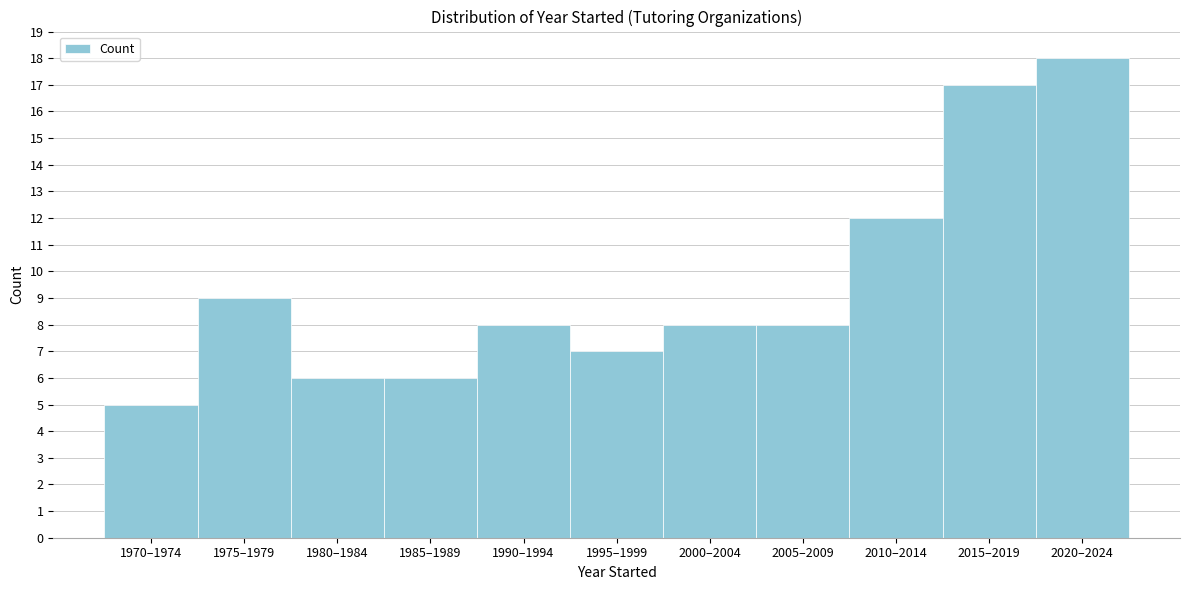

Reading left to right, extract all data points from this chart.

5	9	6	6	8	7	8	8	12	17	18